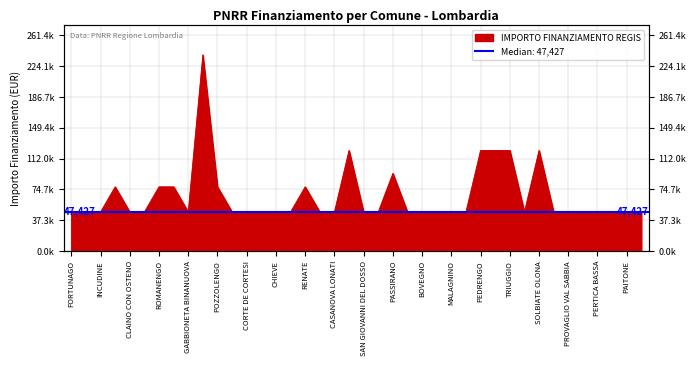

True or false: there are more than 2 points higher than both neighbors.

True